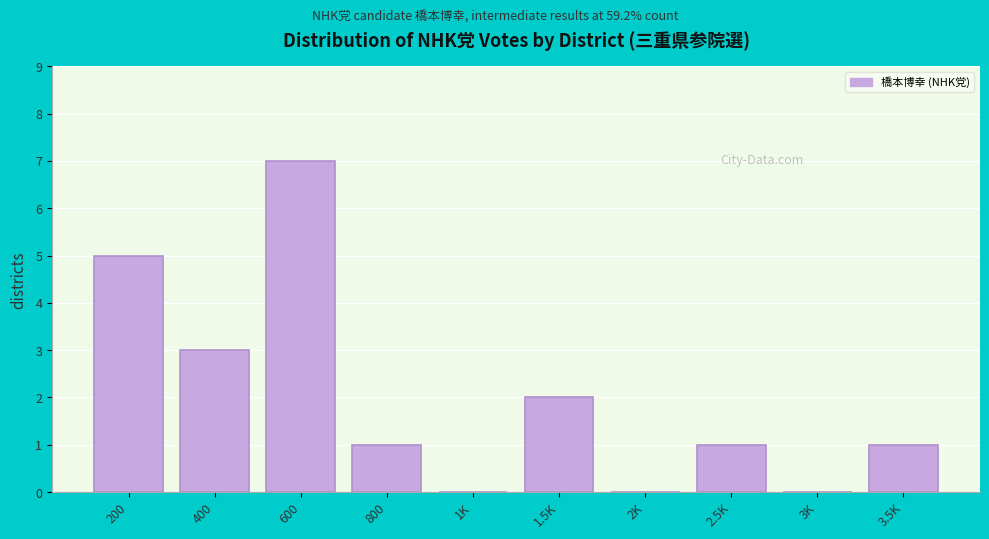

Reading left to right, list all the values displayed in this chart.

200=5	400=3	600=7	800=1	1K=0	1.5K=2	2K=0	2.5K=1	3K=0	3.5K=1